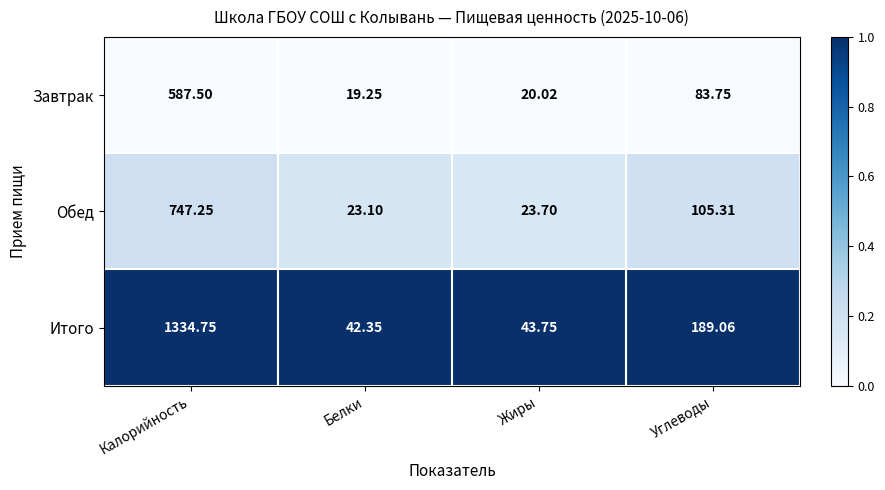

Rank the series at Углеводы from lowest to highest value.

Завтрак, Обед, Итого